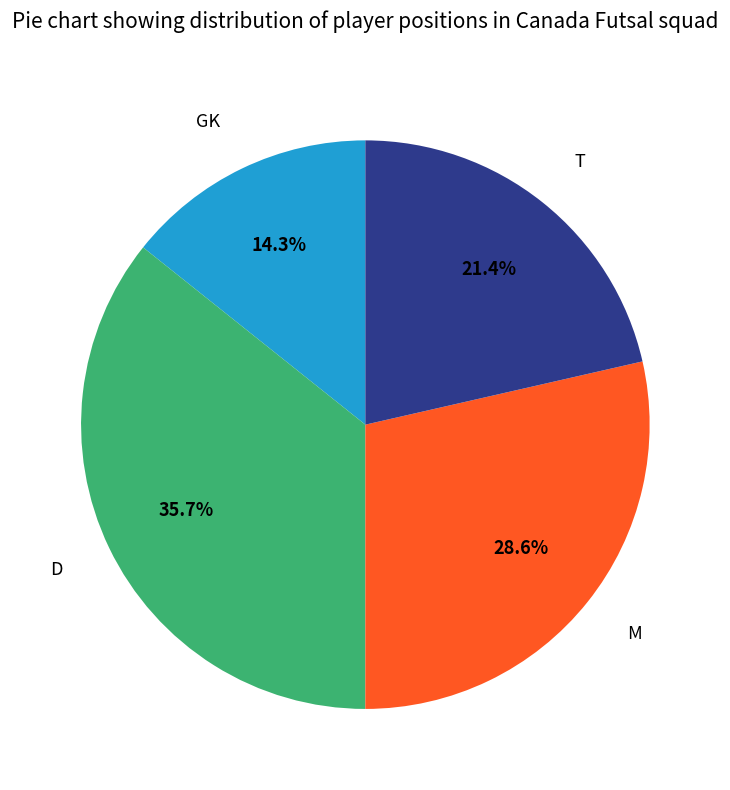

The D slice represents 22% of the pie. True or false?

False